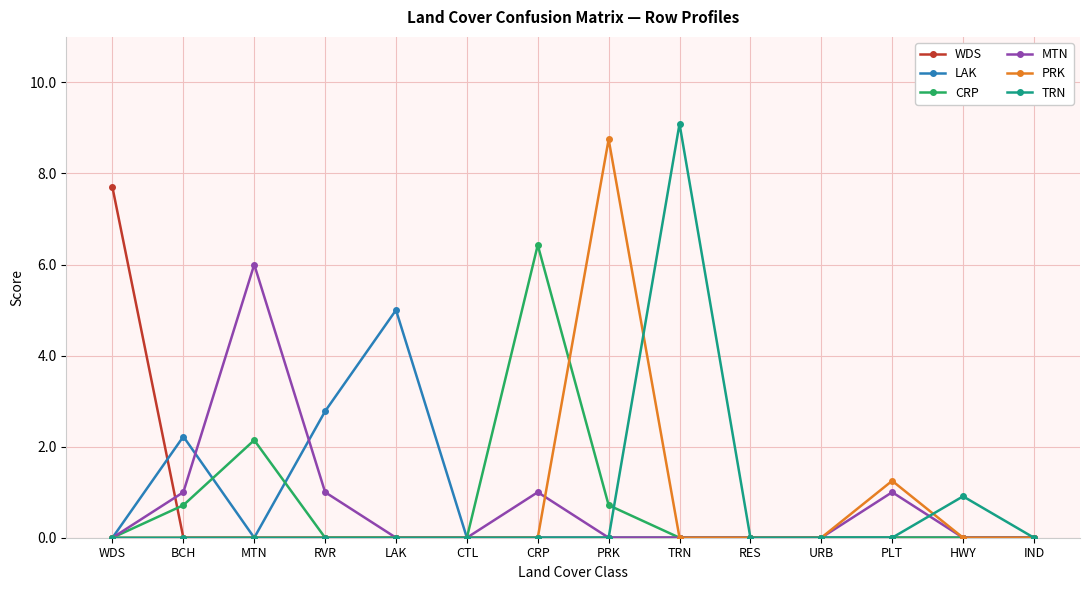

List the series in order of their peak value, highest first.

TRN, PRK, WDS, CRP, MTN, LAK